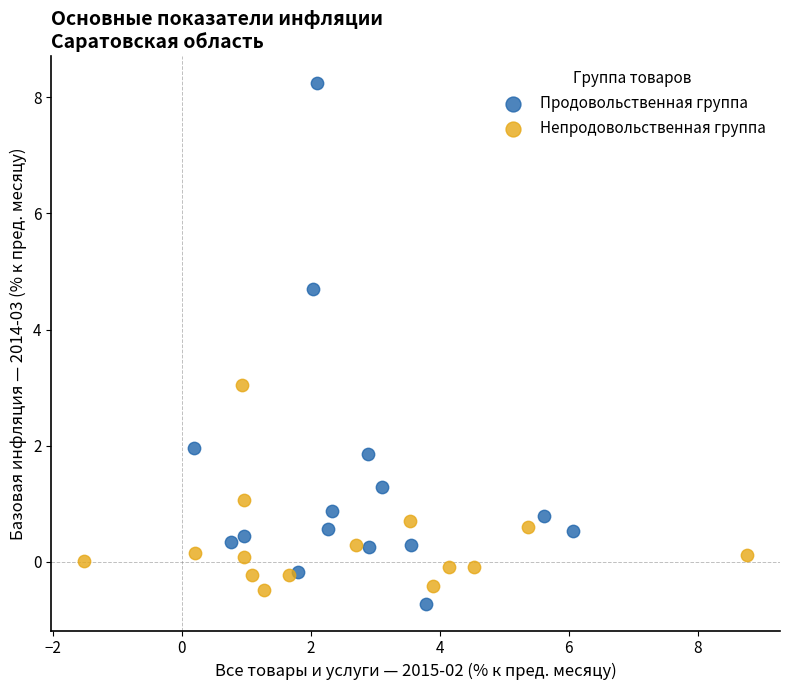

What are all the series names shown in the legend?

Продовольственная группа, Непродовольственная группа